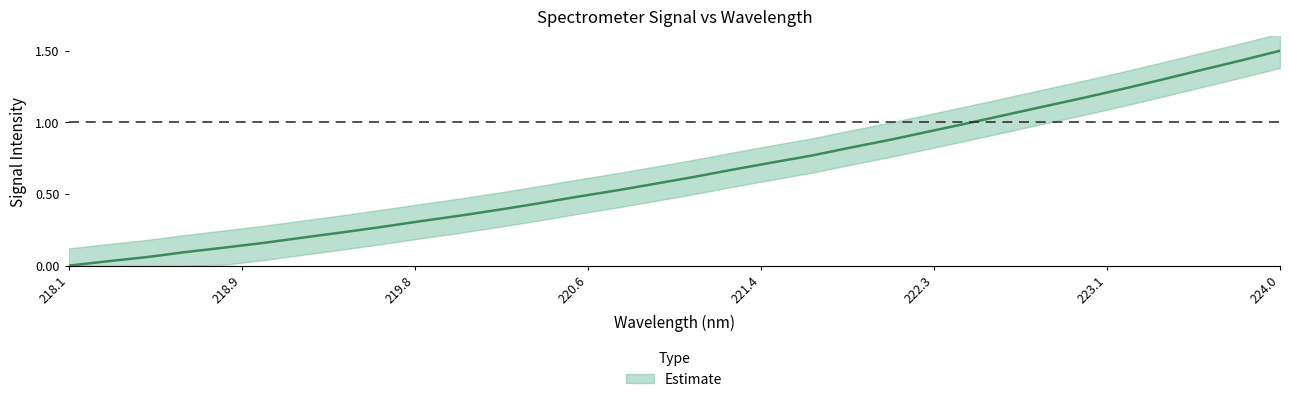

What is the average value?

0.7